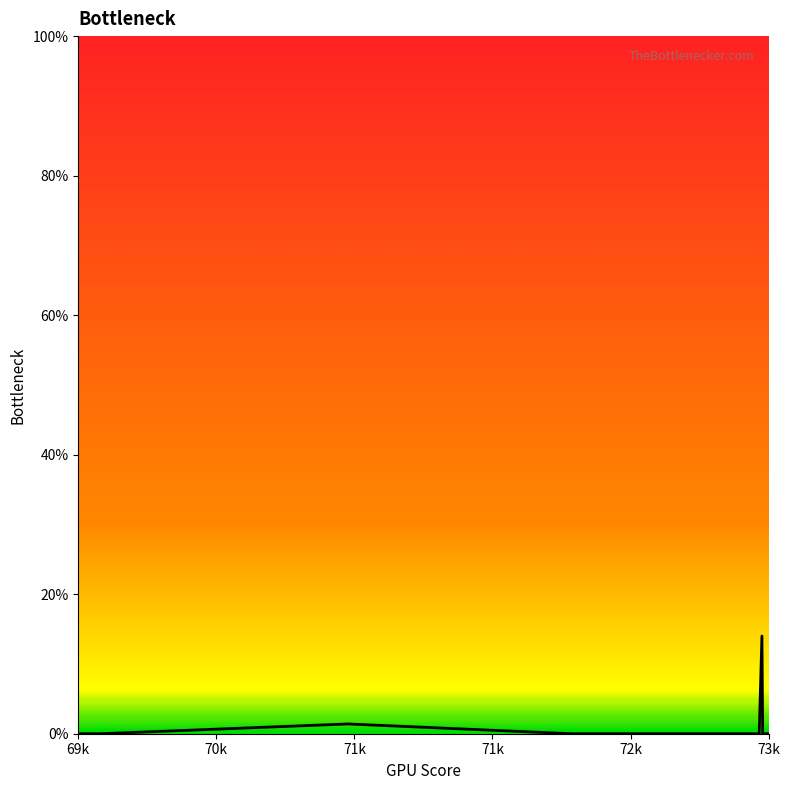

Does the chart display data point markers on the line(s)?

No